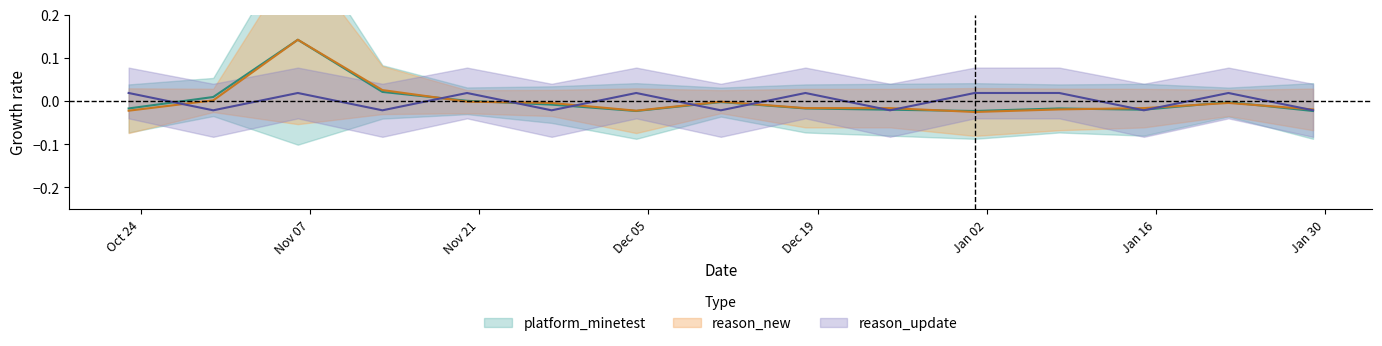

In platform_minetest, how many points are higher than both neighbors (excluding endpoints)?

4